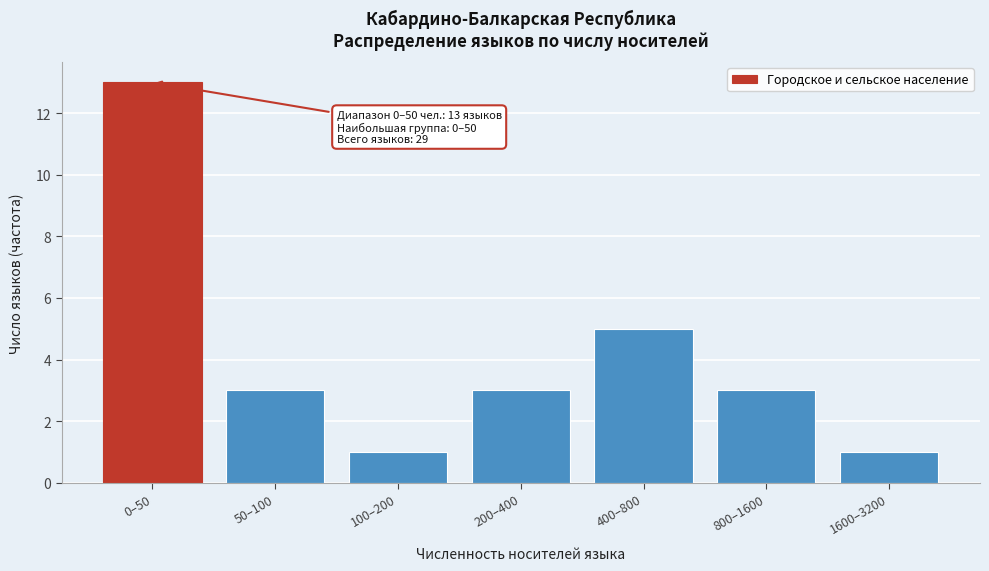

Reading left to right, extract all data points from this chart.

0–50=13	50–100=3	100–200=1	200–400=3	400–800=5	800–1600=3	1600–3200=1